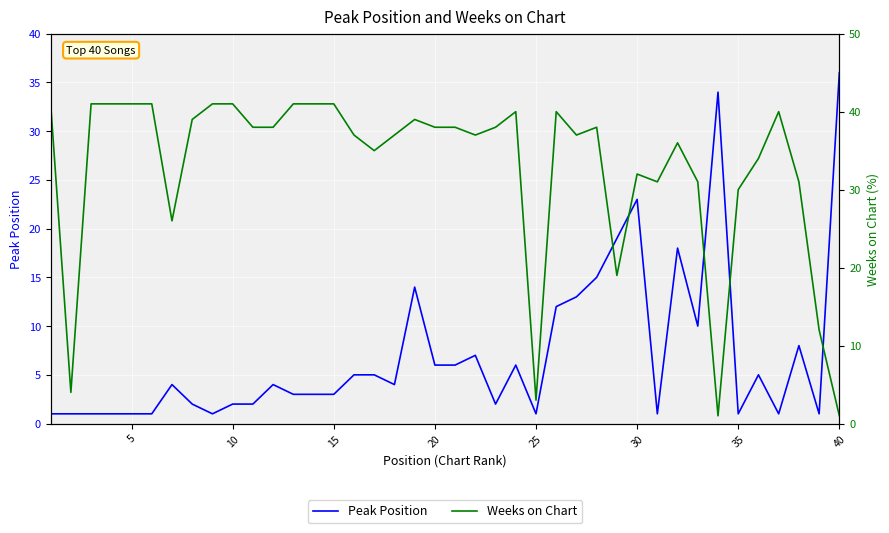

How many data points in Peak Position are less than 4?

19